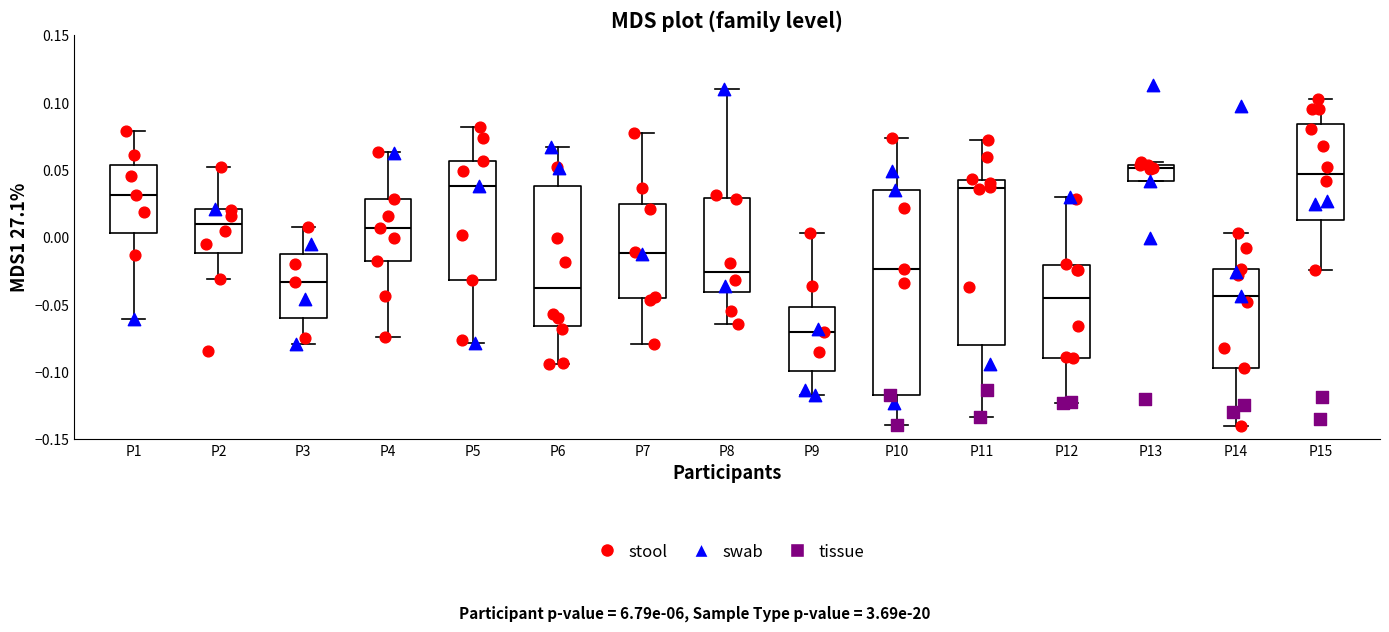

Where does the lower whisker of the box for P6 end on the y-axis? The values are not printed on the chart, so give them approximately, as read against the axis.

-0.095